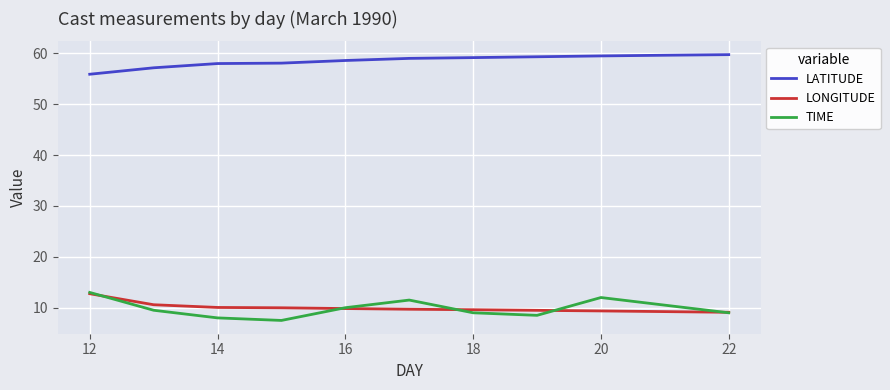

What is the maximum value for LONGITUDE?

12.8